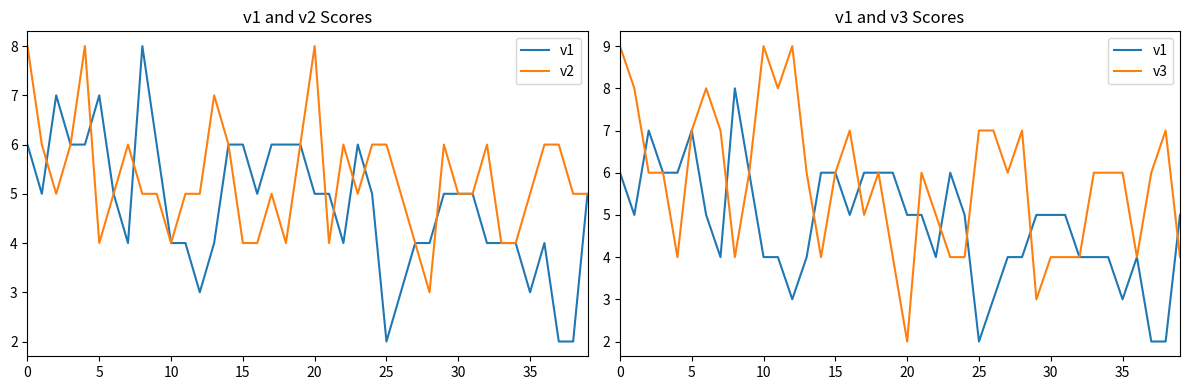

Reading left to right, extract all data points from this chart.

v1: 6	5	7	6	6	7	5	4	8	6	4	4	3	4	6	6	5	6	6	6	5	5	4	6	5	2	3	4	4	5	5	5	4	4	4	3	4	2	2	5
v2: 8	6	5	6	8	4	5	6	5	5	4	5	5	7	6	4	4	5	4	6	8	4	6	5	6	6	5	4	3	6	5	5	6	4	4	5	6	6	5	5
v3: 9	8	6	6	4	7	8	7	4	6	9	8	9	6	4	6	7	5	6	4	2	6	5	4	4	7	7	6	7	3	4	4	4	6	6	6	4	6	7	4